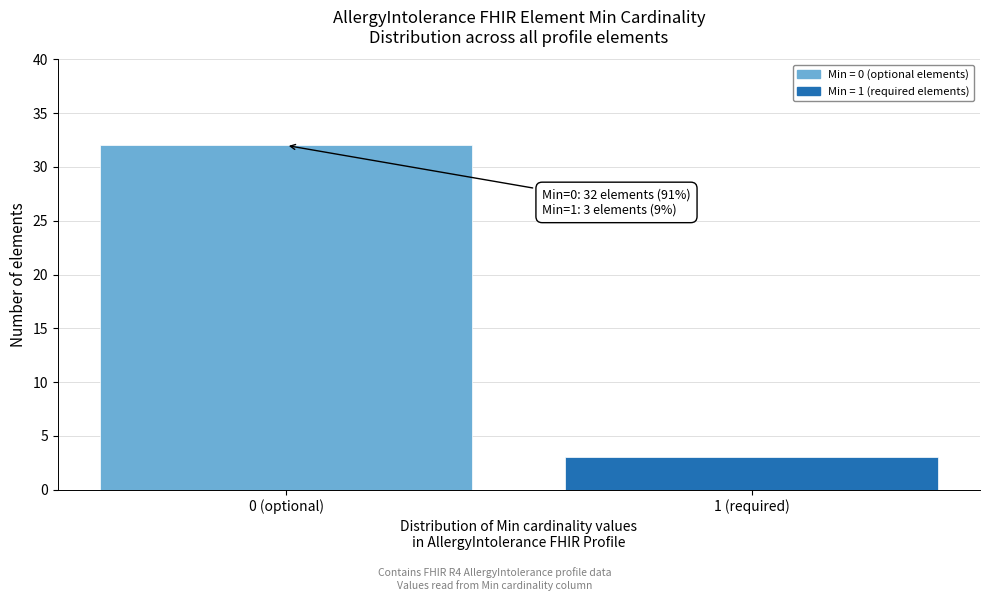

Reading right to left, extract all data points from this chart.

3	32